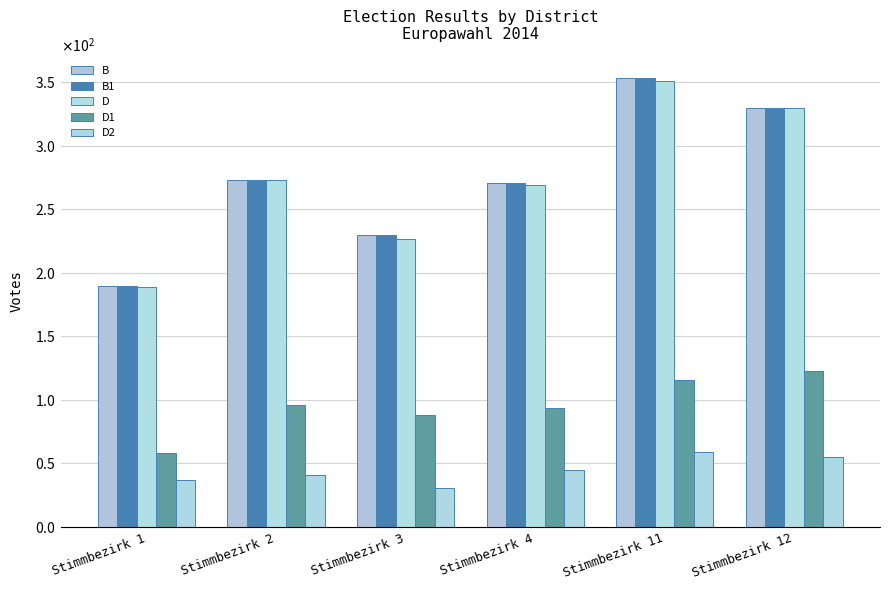

What is the total value across all series at Stimmbezirk 12?

1168